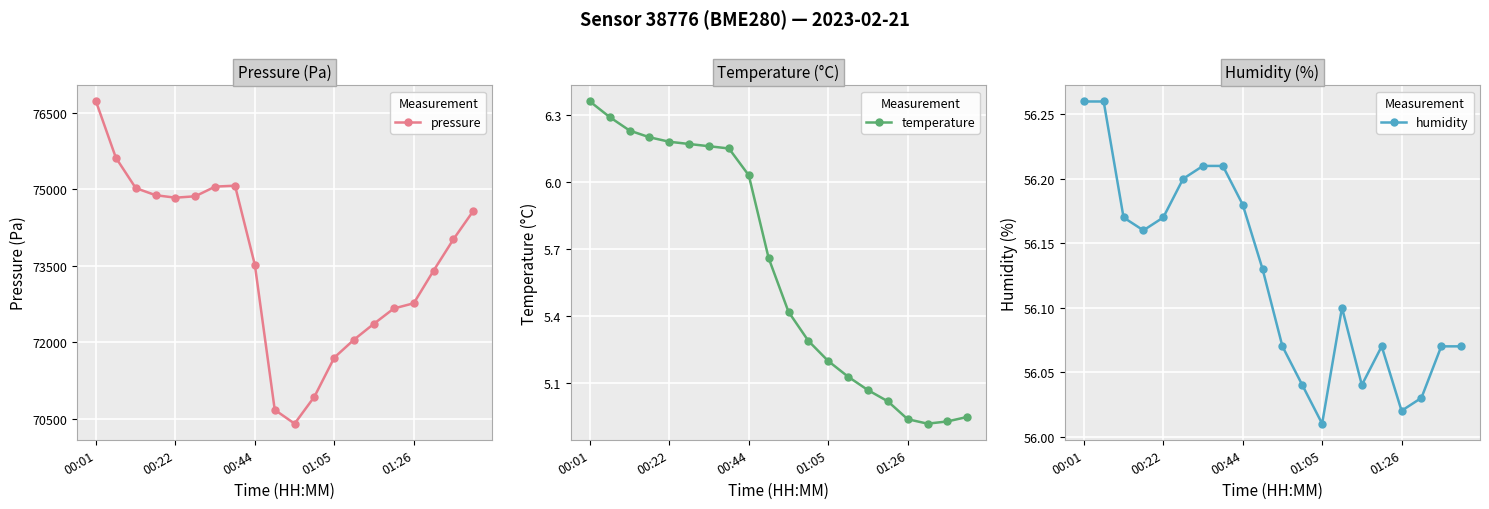

True or false: temperature has more than 0 interior local peaks.

False